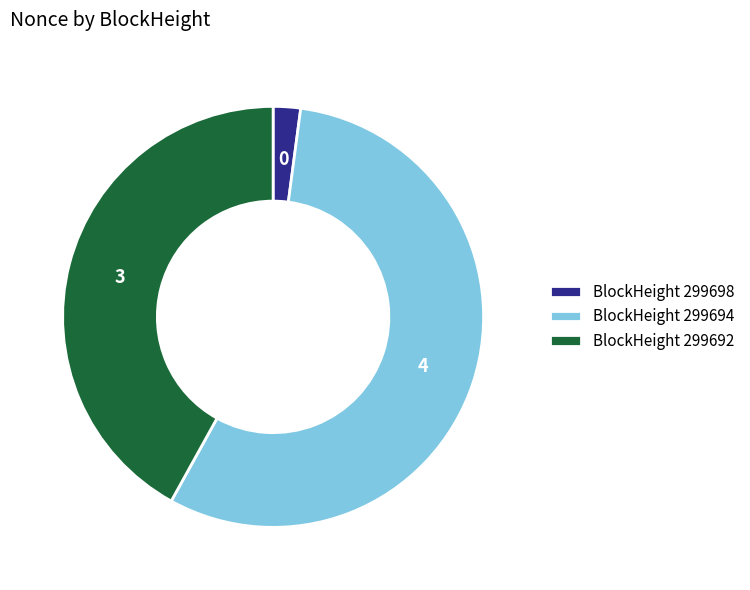

Between BlockHeight 299698 and BlockHeight 299694, which is larger?

BlockHeight 299694